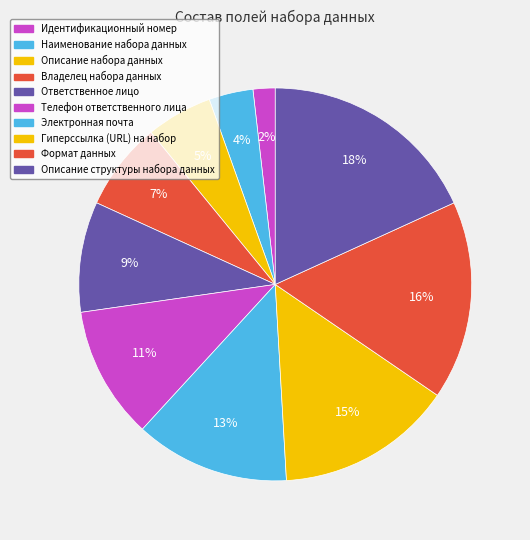

The Описание набора данных slice represents 5% of the pie. True or false?

True